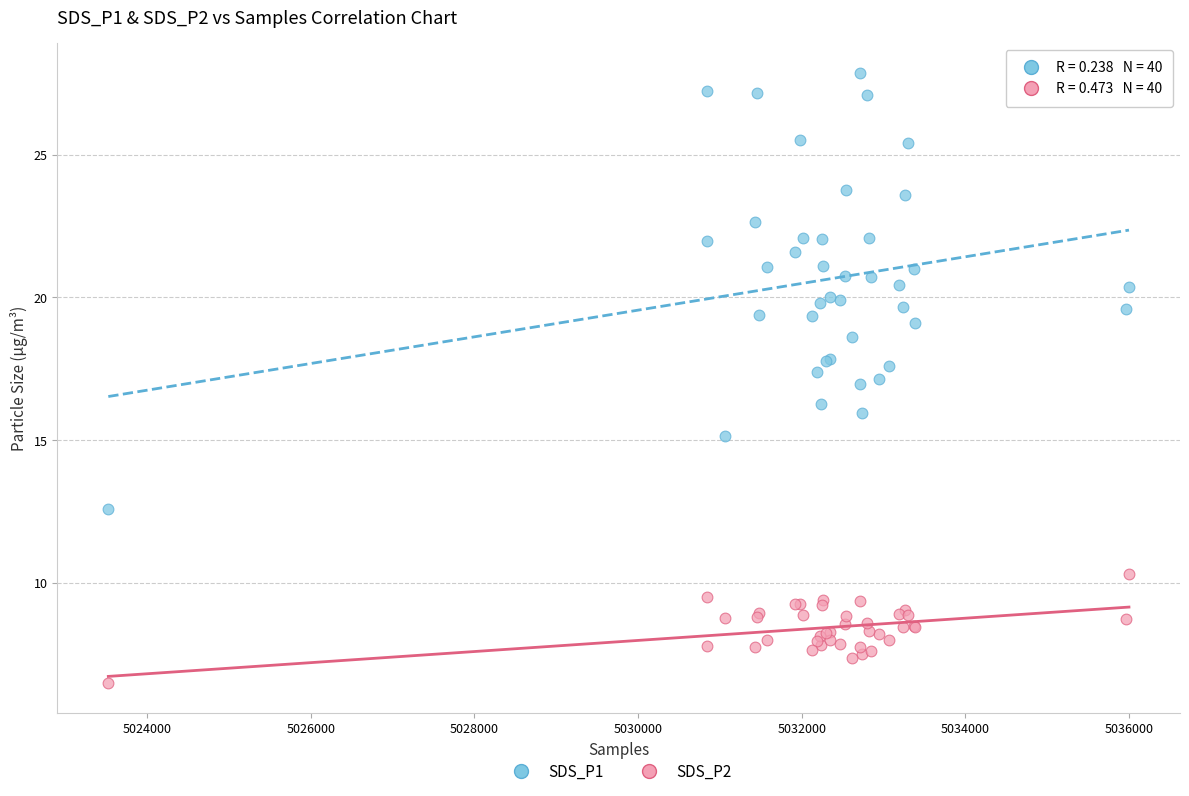

What is the X range (max minus min) for the scatter plot?

12471.0